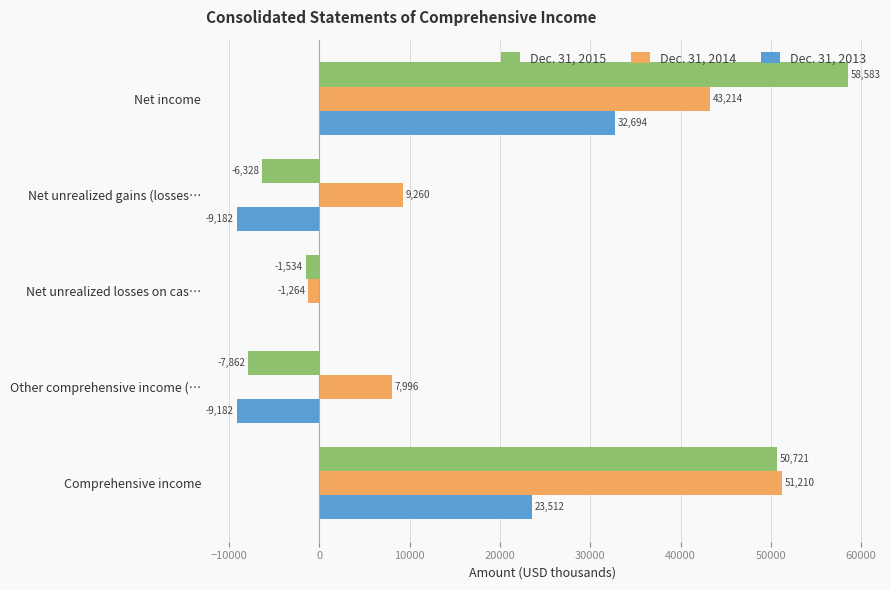

What is the maximum value shown in the chart?

58583